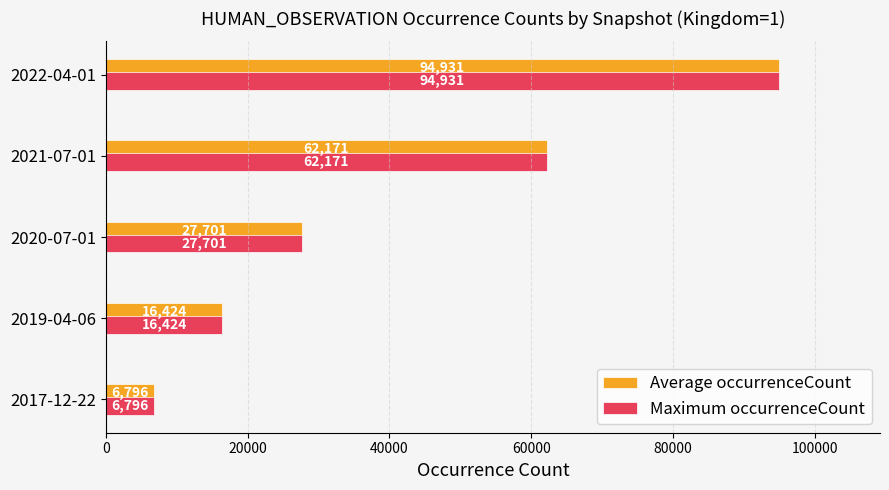

List the labels in order of Maximum occurrenceCount value, smallest first.

2017-12-22, 2019-04-06, 2020-07-01, 2021-07-01, 2022-04-01